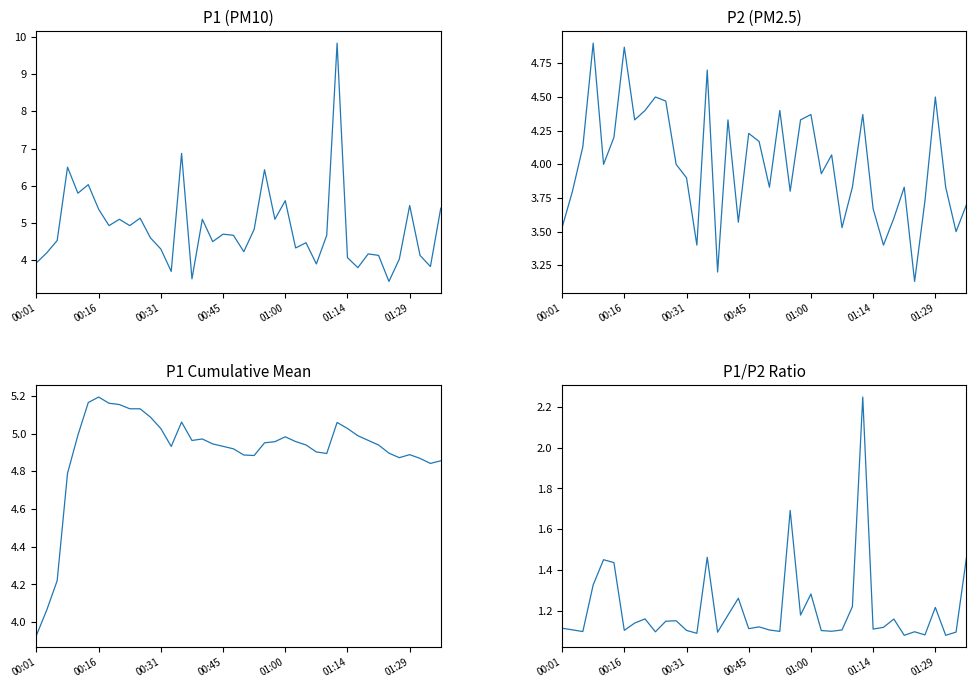

Reading left to right, extract all data points from this chart.

P1: 3.9	4.2	4.5	6.5	5.8	6.0	5.4	4.9	5.1	4.9	5.1	4.6	4.3	3.7	6.9	3.5	5.1	4.5	4.7	4.7	4.2	4.8	6.4	5.1	5.6	4.3	4.5	3.9	4.7	9.8	4.1	3.8	4.2	4.1	3.4	4.0	5.5	4.1	3.8	5.4
P2: 3.5	3.8	4.1	4.9	4.0	4.2	4.9	4.3	4.4	4.5	4.5	4.0	3.9	3.4	4.7	3.2	4.3	3.6	4.2	4.2	3.8	4.4	3.8	4.3	4.4	3.9	4.1	3.5	3.8	4.4	3.7	3.4	3.6	3.8	3.1	3.7	4.5	3.8	3.5	3.7
P1 cumulative mean: 3.9	4.1	4.2	4.8	5.0	5.2	5.2	5.2	5.2	5.1	5.1	5.1	5.0	4.9	5.1	5.0	5.0	4.9	4.9	4.9	4.9	4.9	5.0	5.0	5.0	5.0	4.9	4.9	4.9	5.1	5.0	5.0	5.0	4.9	4.9	4.9	4.9	4.9	4.8	4.9
P1/P2 ratio: 1.1	1.1	1.1	1.3	1.4	1.4	1.1	1.1	1.2	1.1	1.1	1.1	1.1	1.1	1.5	1.1	1.2	1.3	1.1	1.1	1.1	1.1	1.7	1.2	1.3	1.1	1.1	1.1	1.2	2.2	1.1	1.1	1.2	1.1	1.1	1.1	1.2	1.1	1.1	1.5